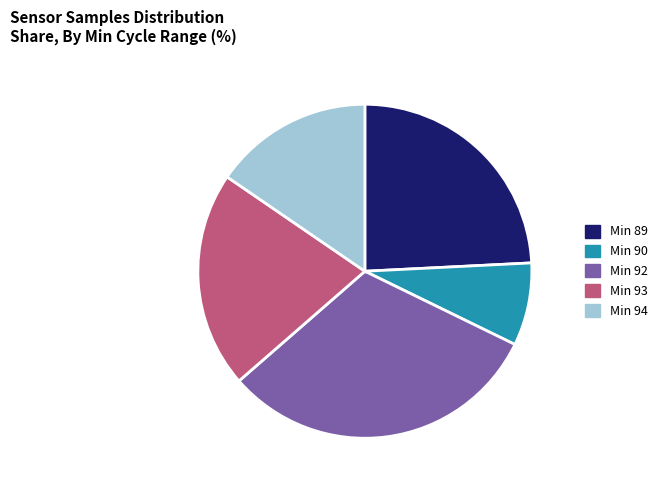

Does Min 92 represent more than half of the total?

No